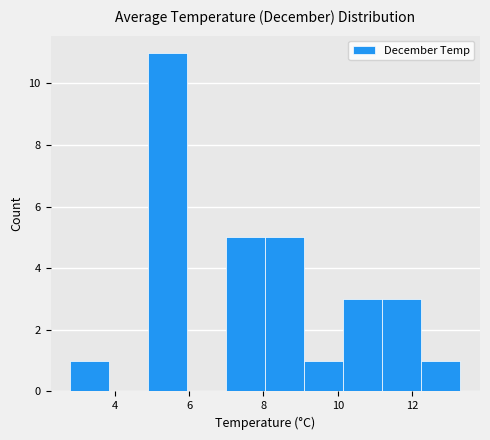

How tall is the bar that spans 12.25 to 13.30 on the x-axis? Neither the bar edges nor the heights are printed on the chart, so give them approximately, as read against the axes.

1